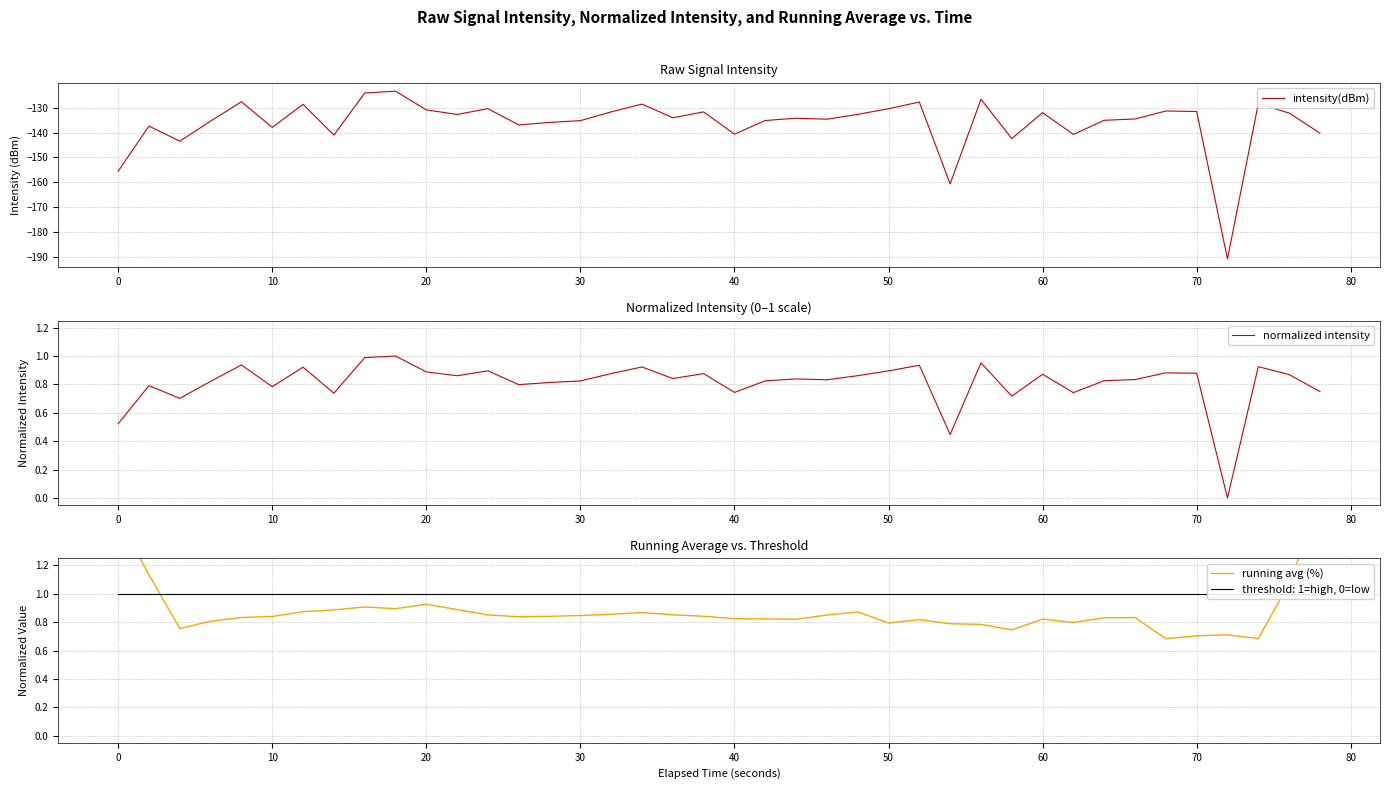

What is the sum of all intensity(dBm) values?

-5445.5